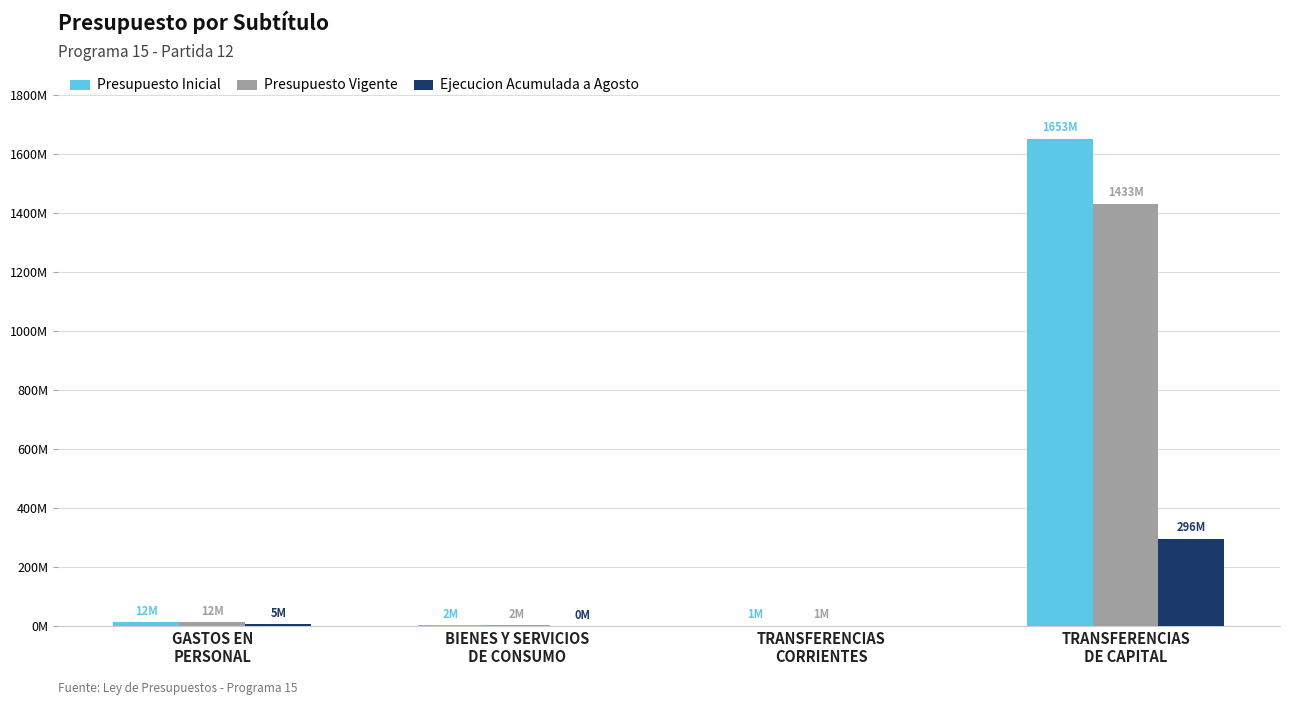

What are all the series names shown in the legend?

Presupuesto Inicial, Presupuesto Vigente, Ejecucion Acumulada a Agosto